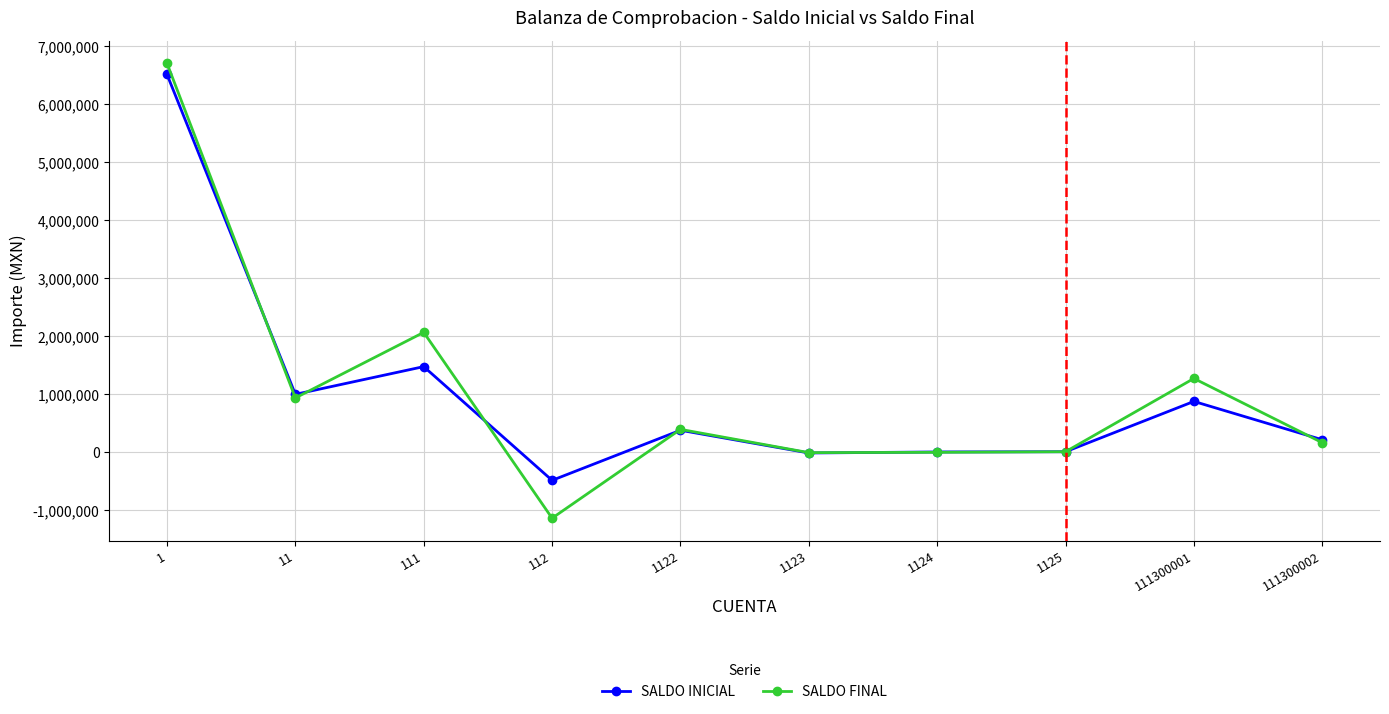

At how many categories does at least one series exceed 6561459?

1